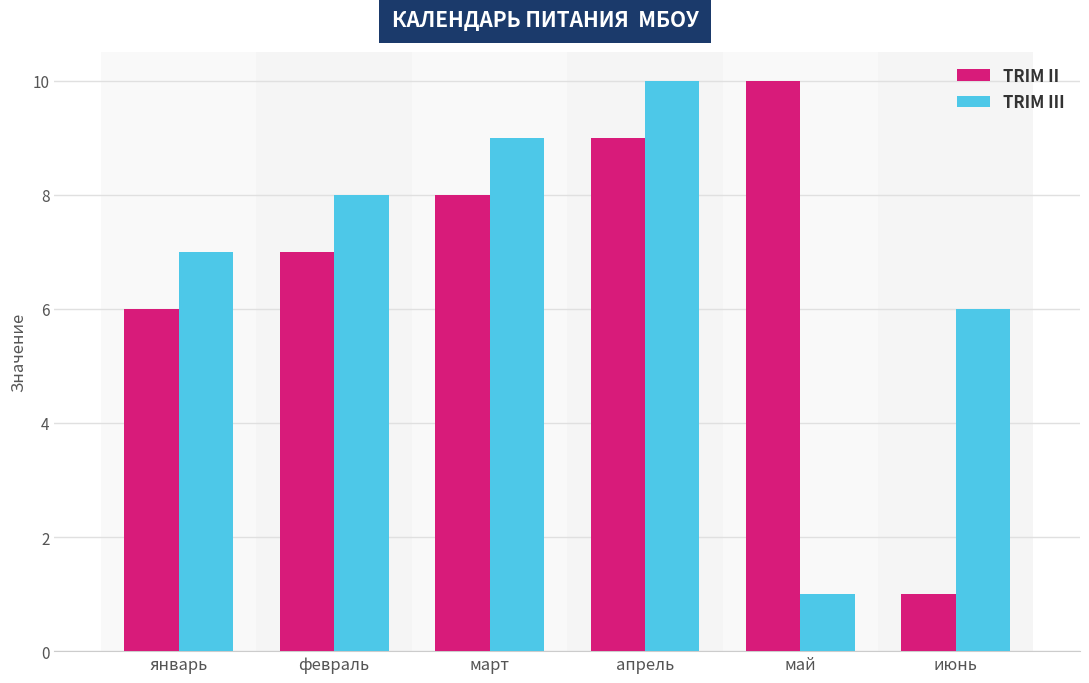

What is the spread (max minus min) of values at май?

9